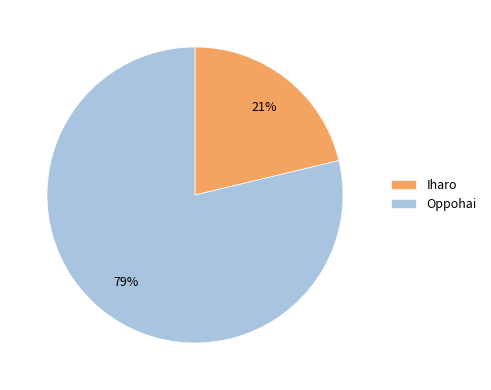

Which category has the biggest portion of the pie?

Oppohai